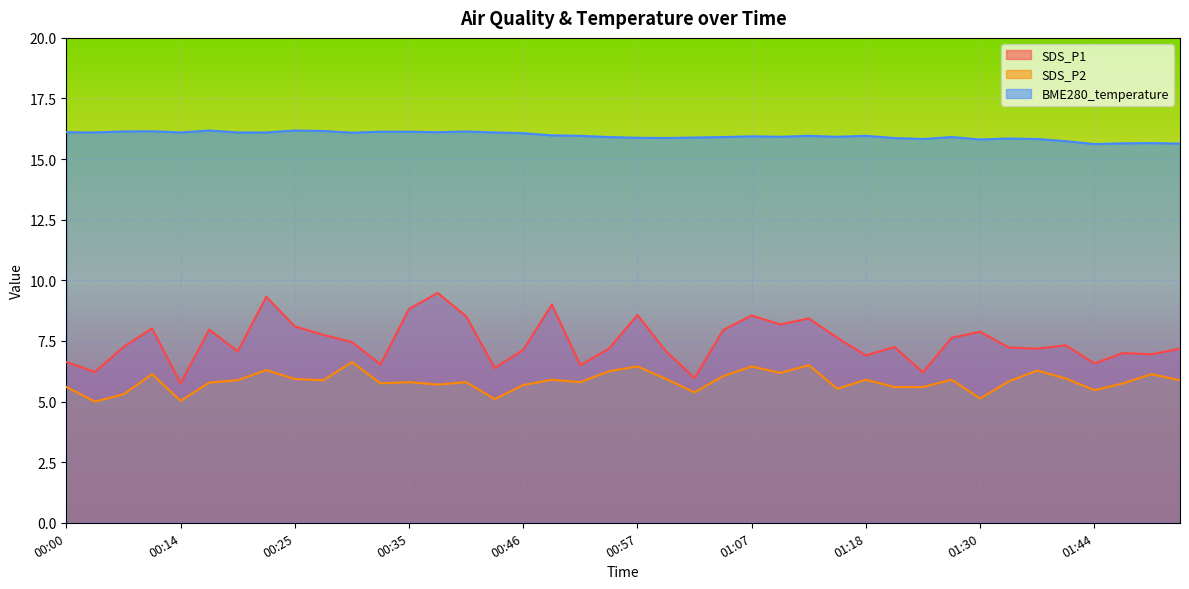

How many data points does each series have?

40